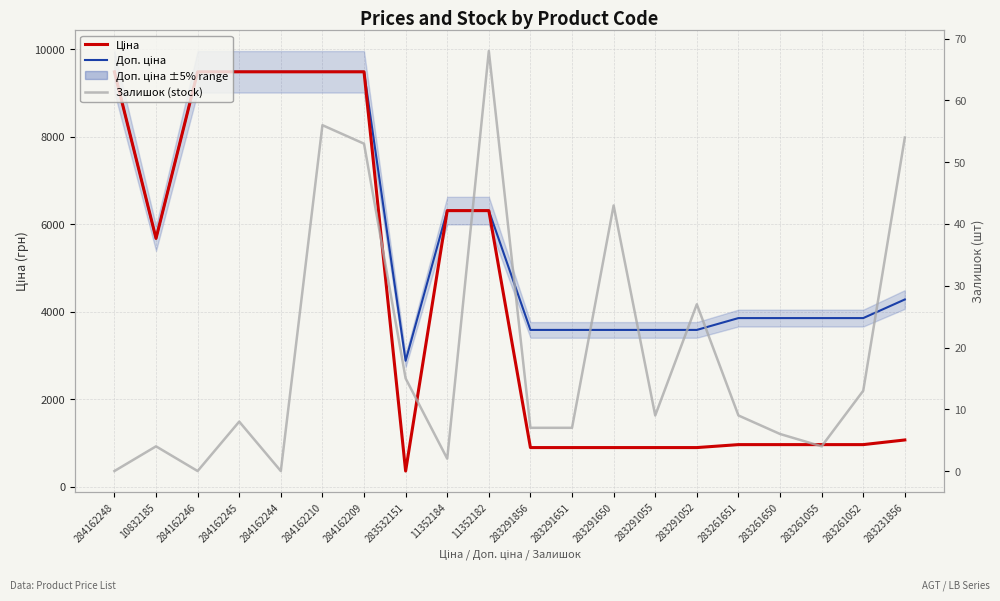

Count the number of data series in this chart.

3